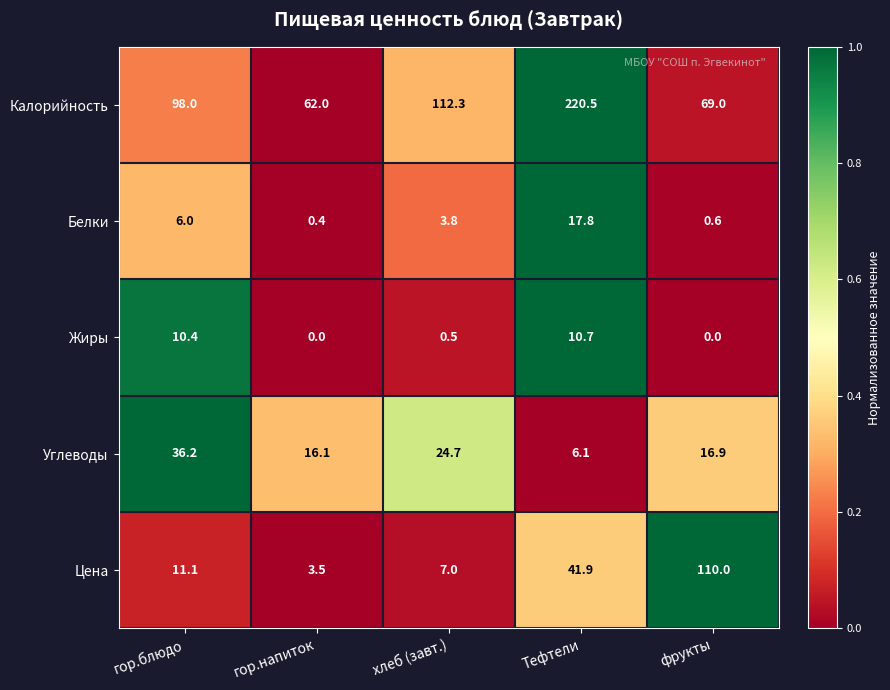

Reading left to right, extract all data points from this chart.

Калорийность: гор.блюдо=98.0	гор.напиток=62.0	хлеб (завт.)=112.3	Тефтели=220.5	фрукты=69.0
Белки: гор.блюдо=6.0	гор.напиток=0.4	хлеб (завт.)=3.8	Тефтели=17.8	фрукты=0.6
Жиры: гор.блюдо=10.4	гор.напиток=0.0	хлеб (завт.)=0.5	Тефтели=10.7	фрукты=0.0
Углеводы: гор.блюдо=36.2	гор.напиток=16.1	хлеб (завт.)=24.7	Тефтели=6.1	фрукты=16.9
Цена: гор.блюдо=11.1	гор.напиток=3.5	хлеб (завт.)=7.0	Тефтели=41.9	фрукты=110.0